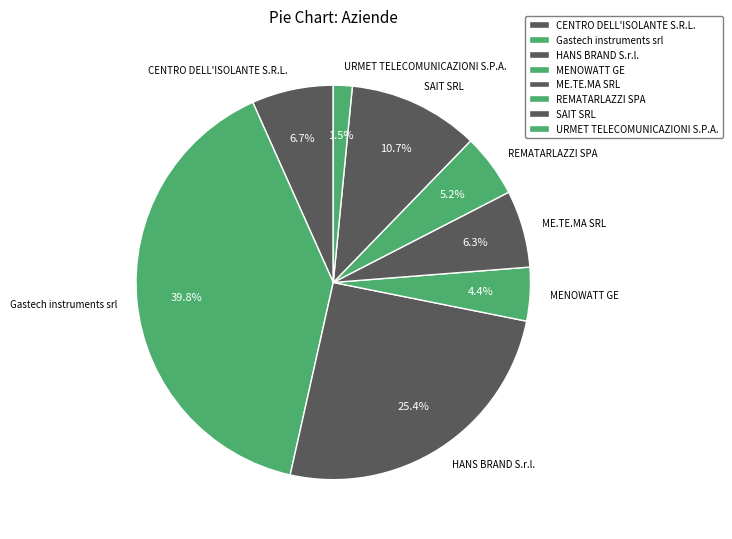

Is Gastech instruments srl the majority of the pie?

No